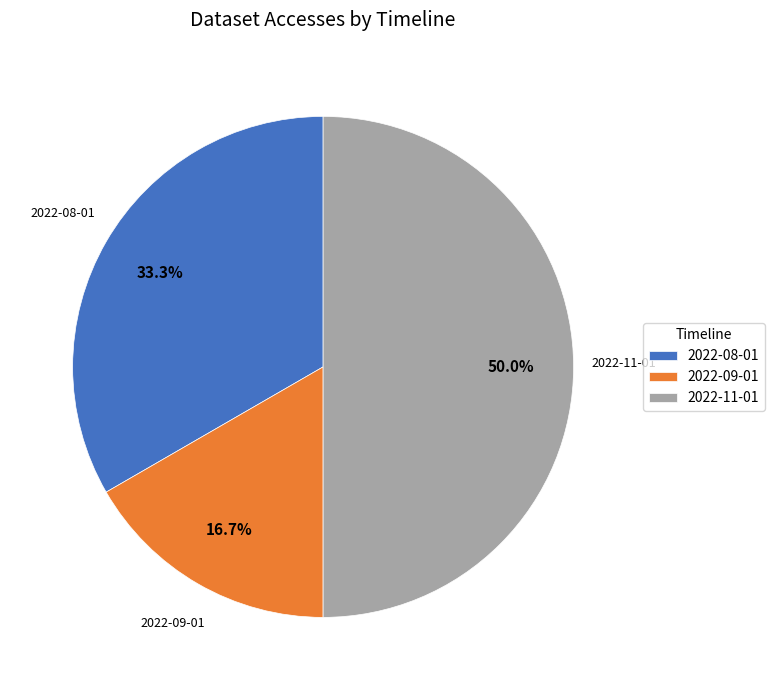

To the nearest percent, what is the combined percentage of 2022-08-01 and 2022-11-01?

83%